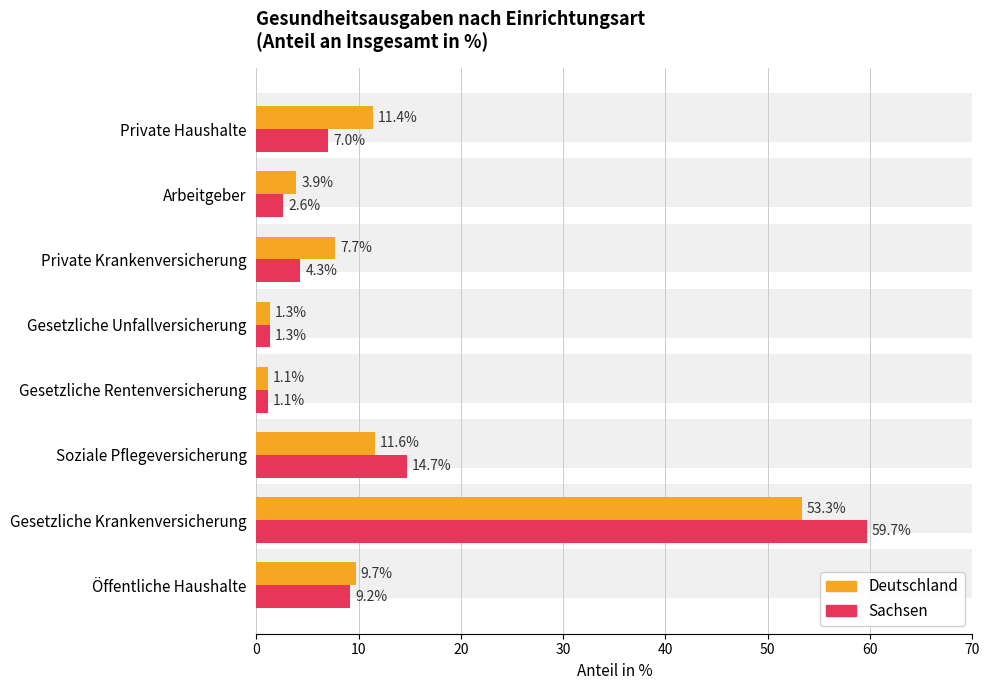

What is the smallest value displayed?

1.1